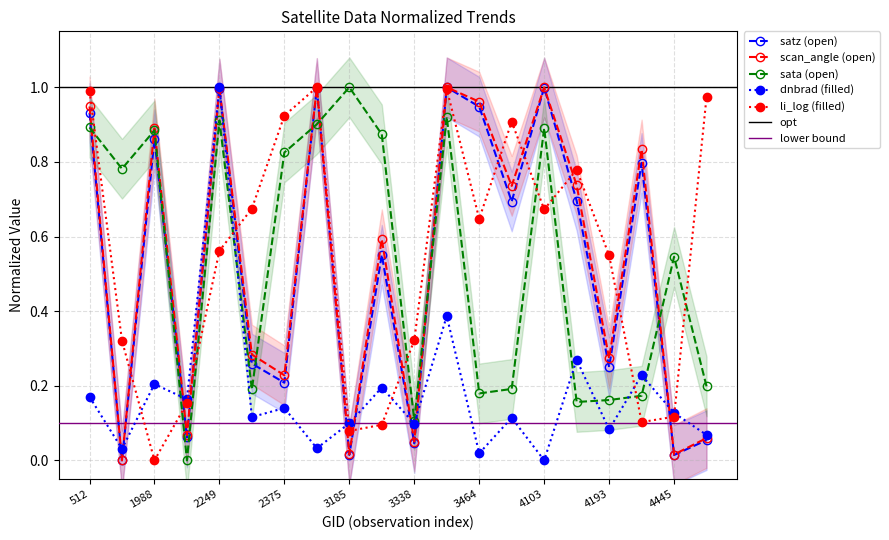

Which series has the largest total across all categories?

scan_angle